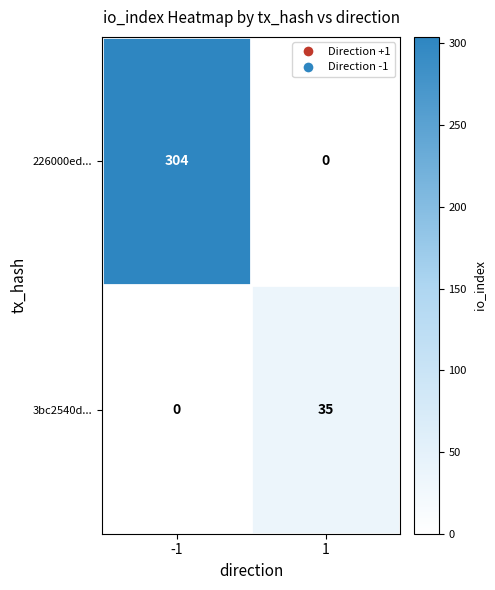

What is the average value of the 3bc2540d... series?

18